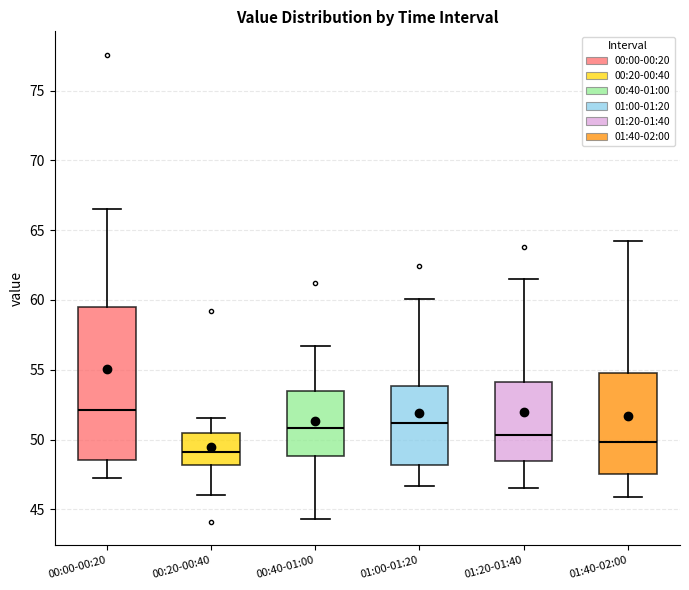

Where does the upper whisker of the box for 01:40-02:00 end on the y-axis? The values are not printed on the chart, so give them approximately, as read against the axis.

64.0